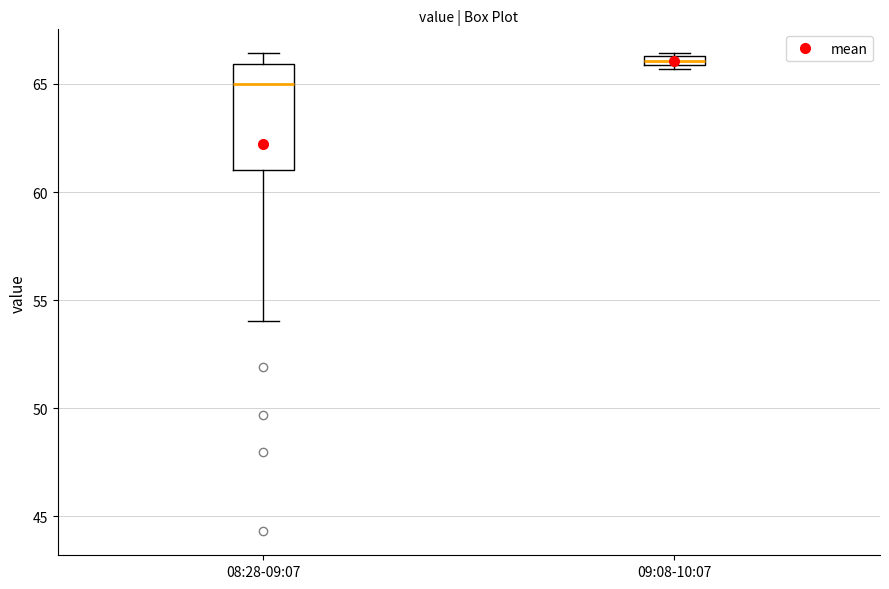

Where is the lower edge of the box for 09:08-10:07 on the y-axis? The values are not printed on the chart, so give them approximately, as read against the axis.

66.0